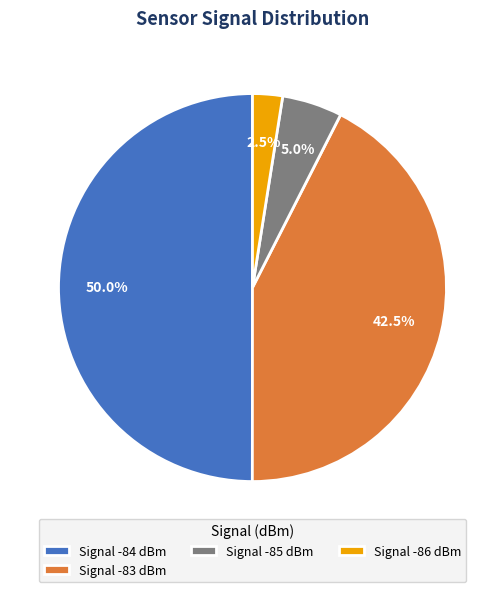

Which slice is the smallest?

Signal -86 dBm